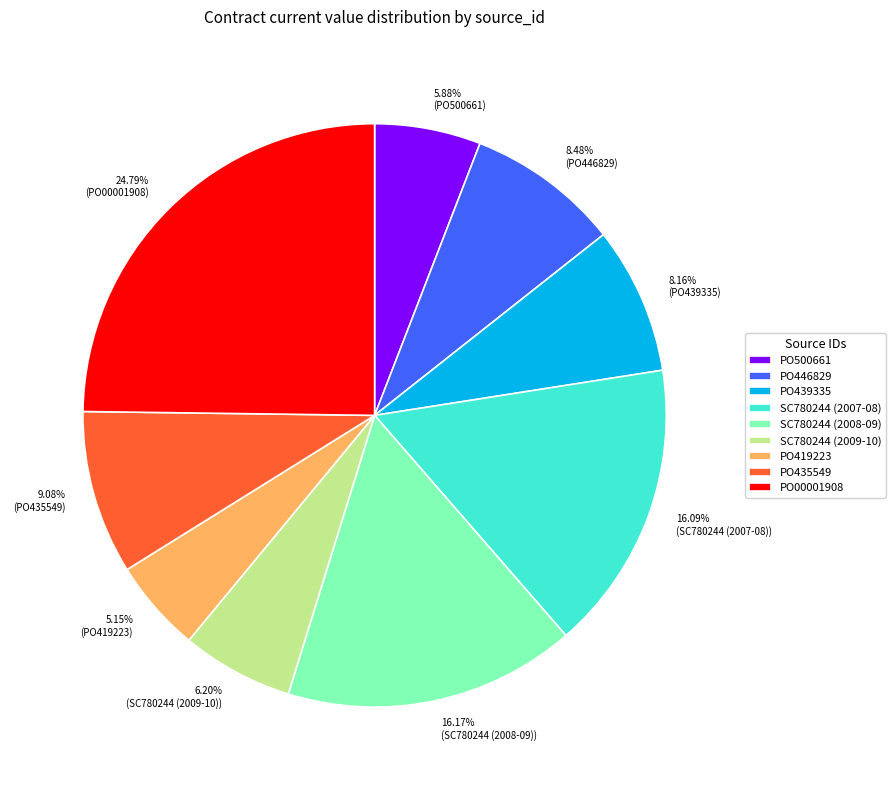

What portion of the pie excludes SC780244 (2009-10)?

93.8%